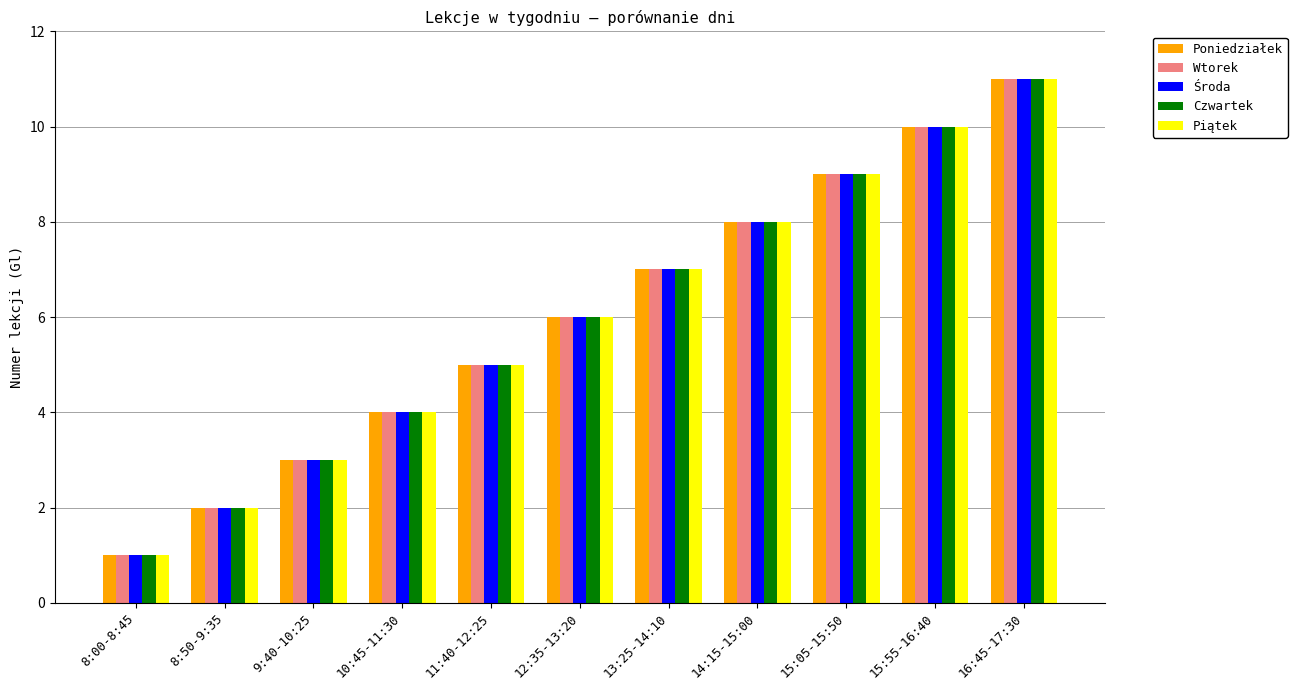

What position from the left is 9:40-10:25?

3